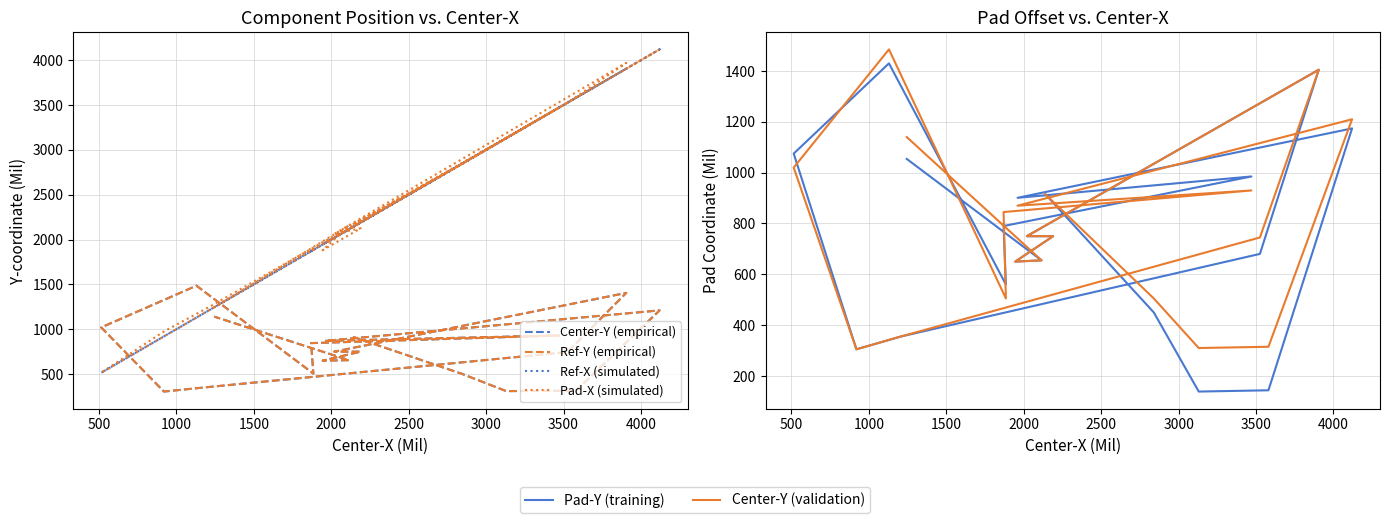

What is the value of the Center-Y (validation) point at the 5th from the left?

1210.0